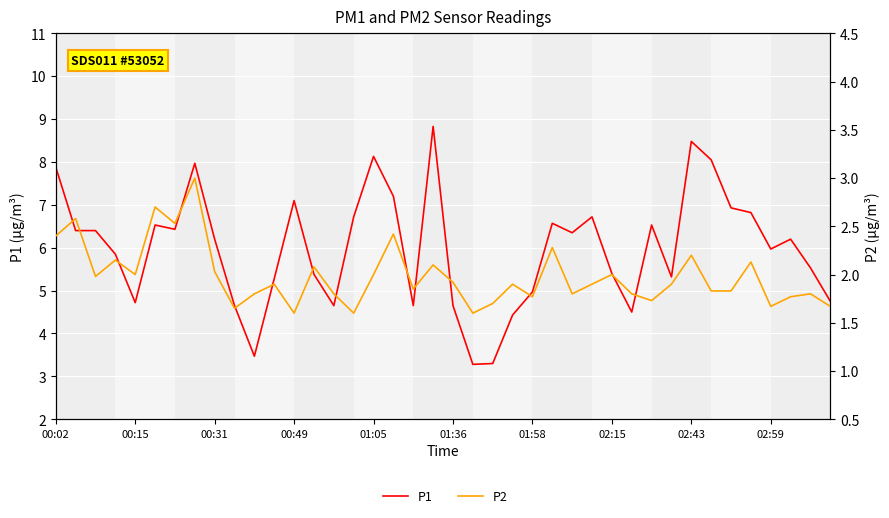

At which label does P1 reach its peak?

19